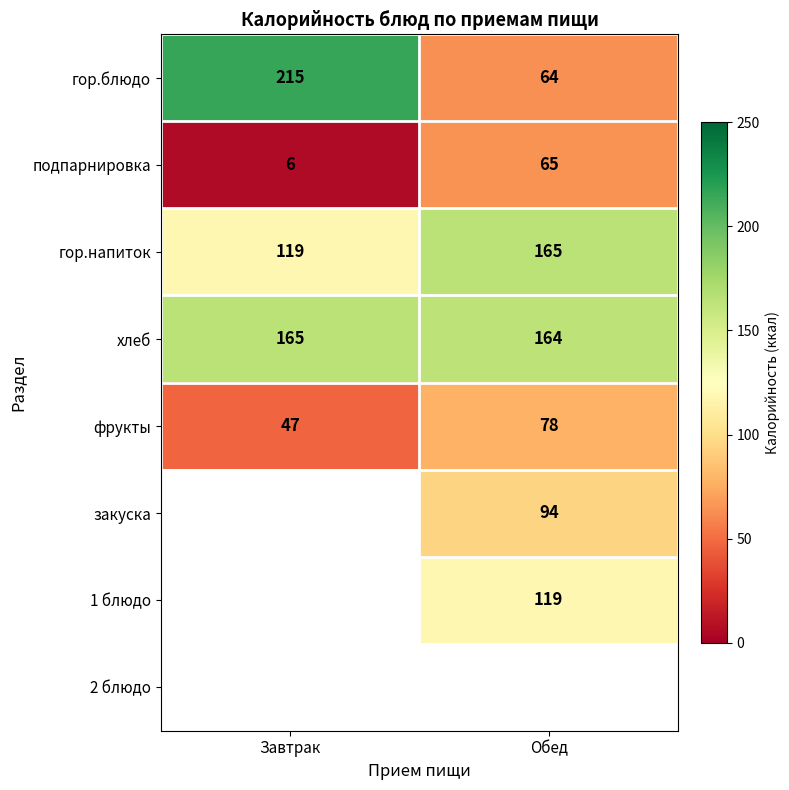

Count the number of categories in the chart.

2